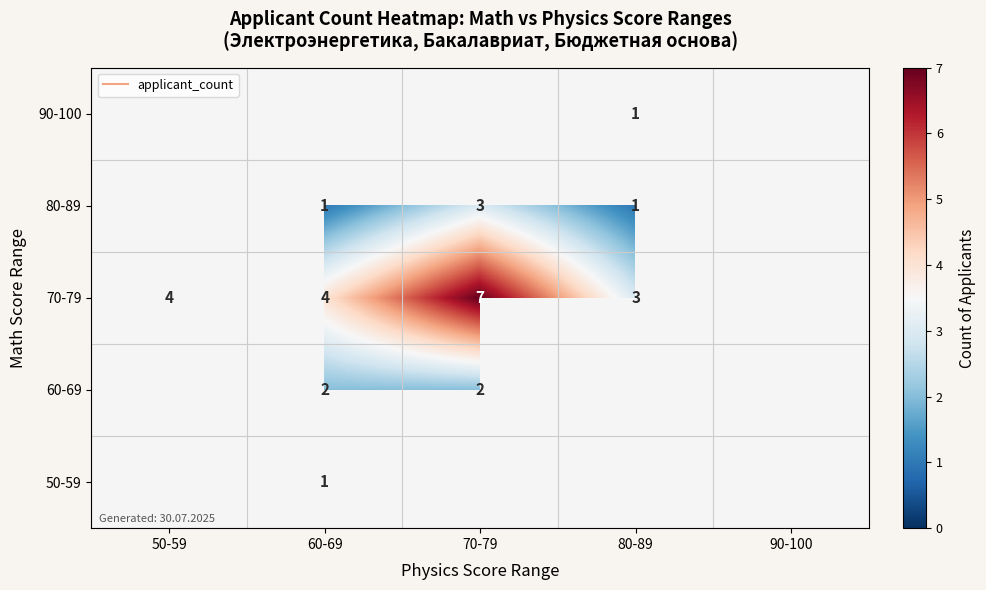

Which series changed the most between 50-59 and 60-69?

70-79